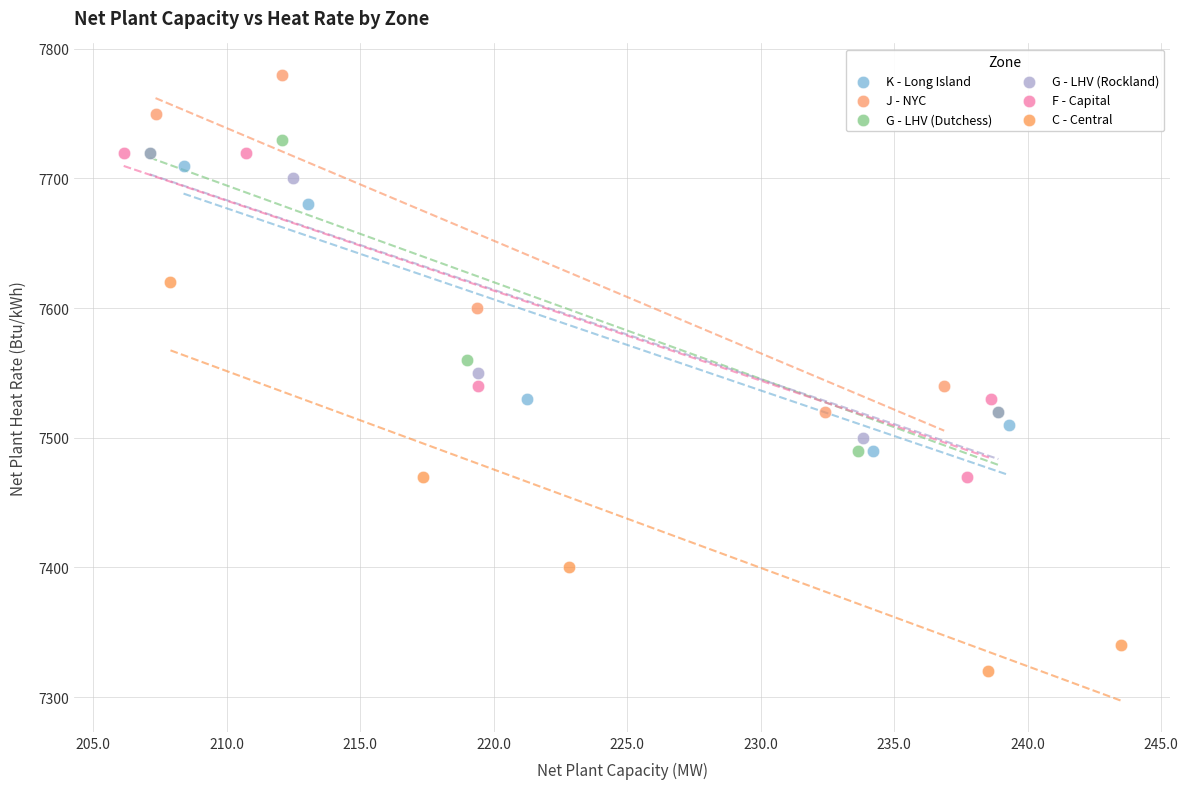

Which series reaches the minimum Y coordinate?

C - Central